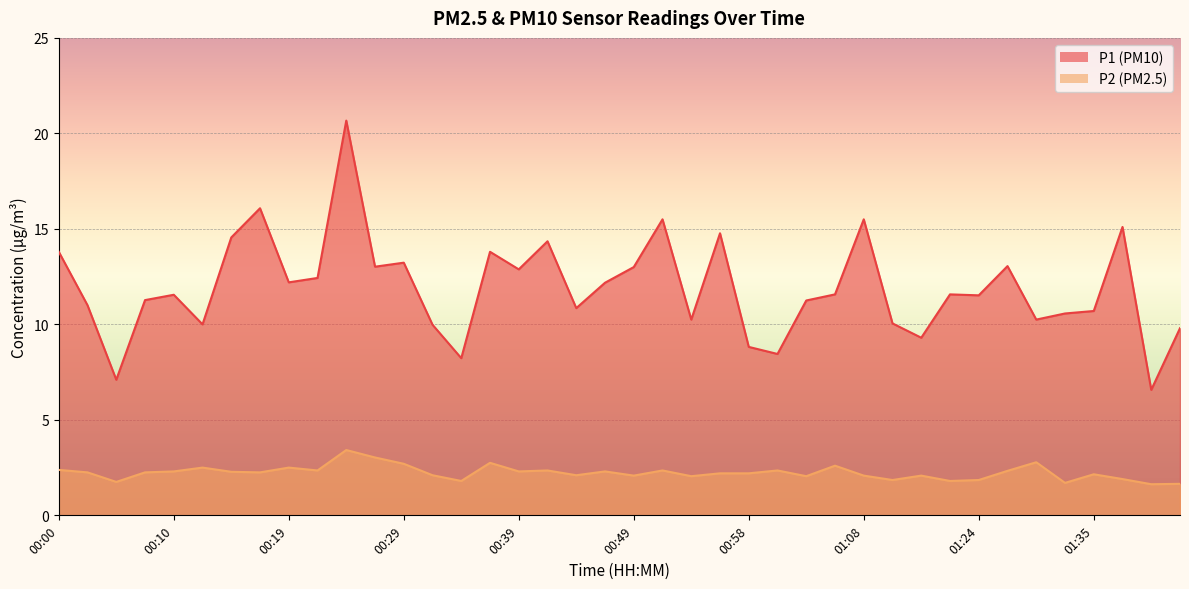

At which category does P1 reach its first local peak?

00:10